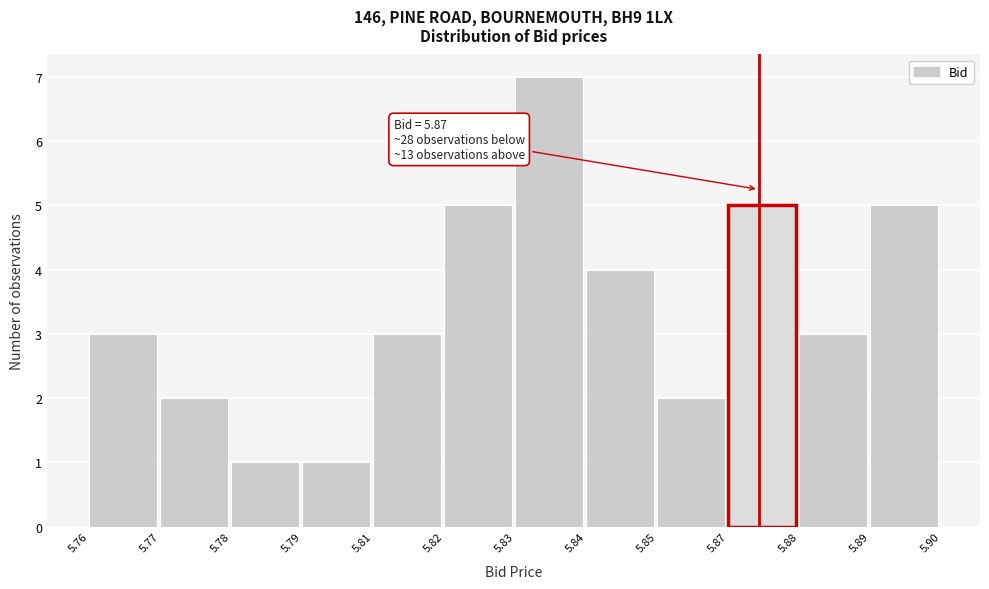

Reading right to left, what are all the values shown in this chart?

5	3	5	2	4	7	5	3	1	1	2	3